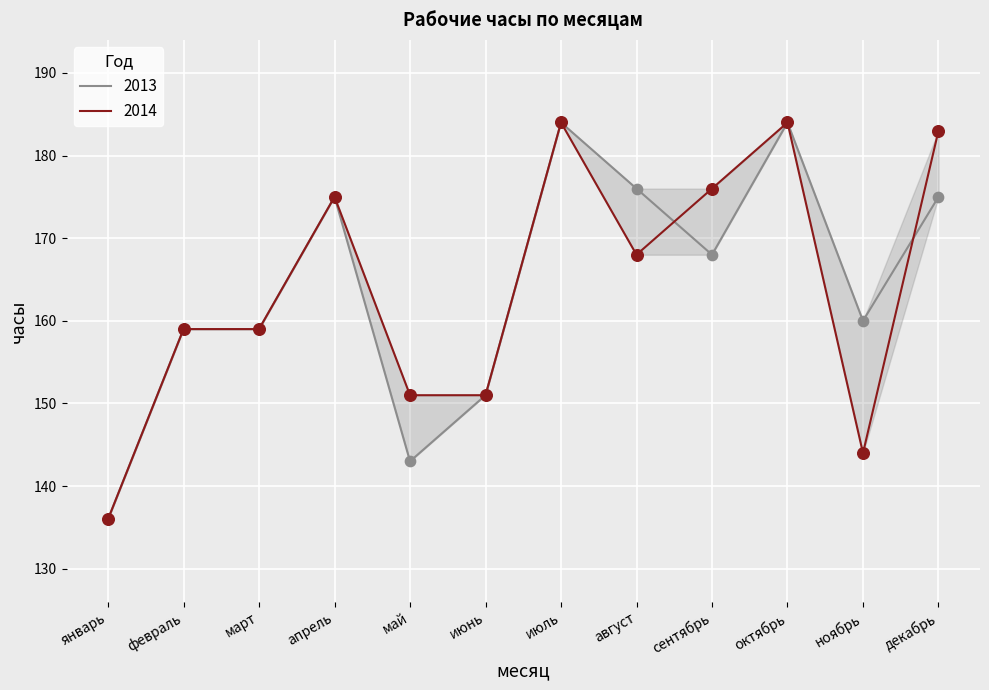

At which category is the sum across all series the highest?

июль